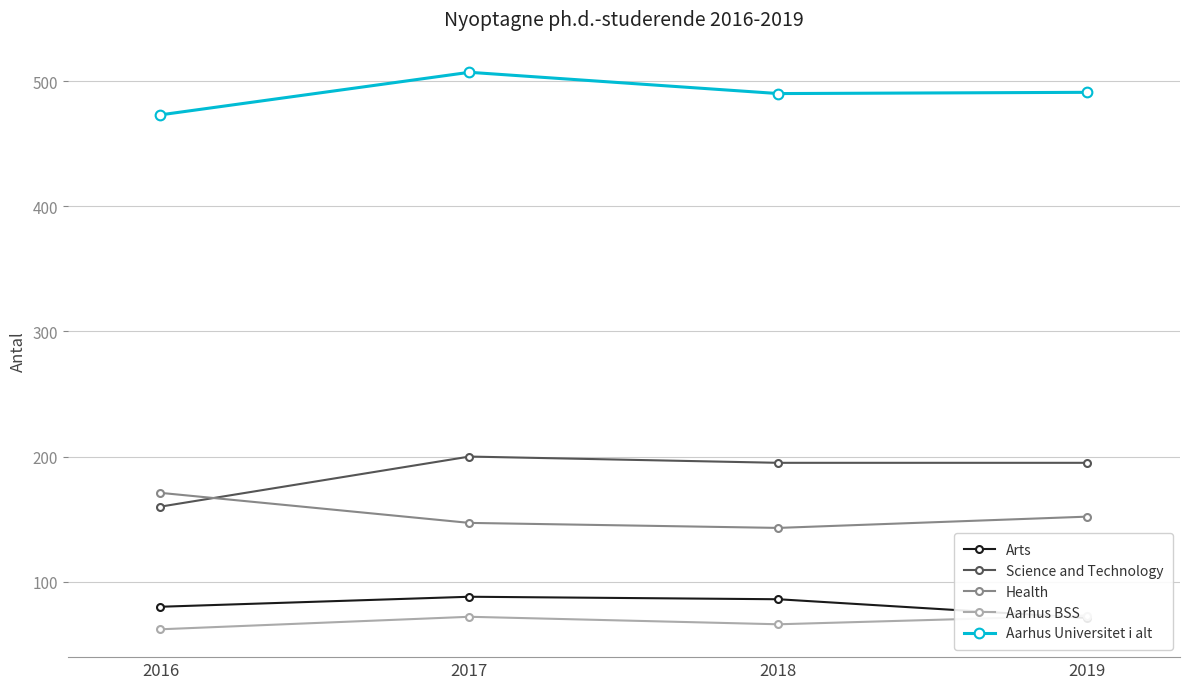

Reading left to right, transcribe all the data shown in this chart.

Arts: 80	88	86	71
Science and Technology: 160	200	195	195
Health: 171	147	143	152
Aarhus BSS: 62	72	66	73
Aarhus Universitet i alt: 473	507	490	491